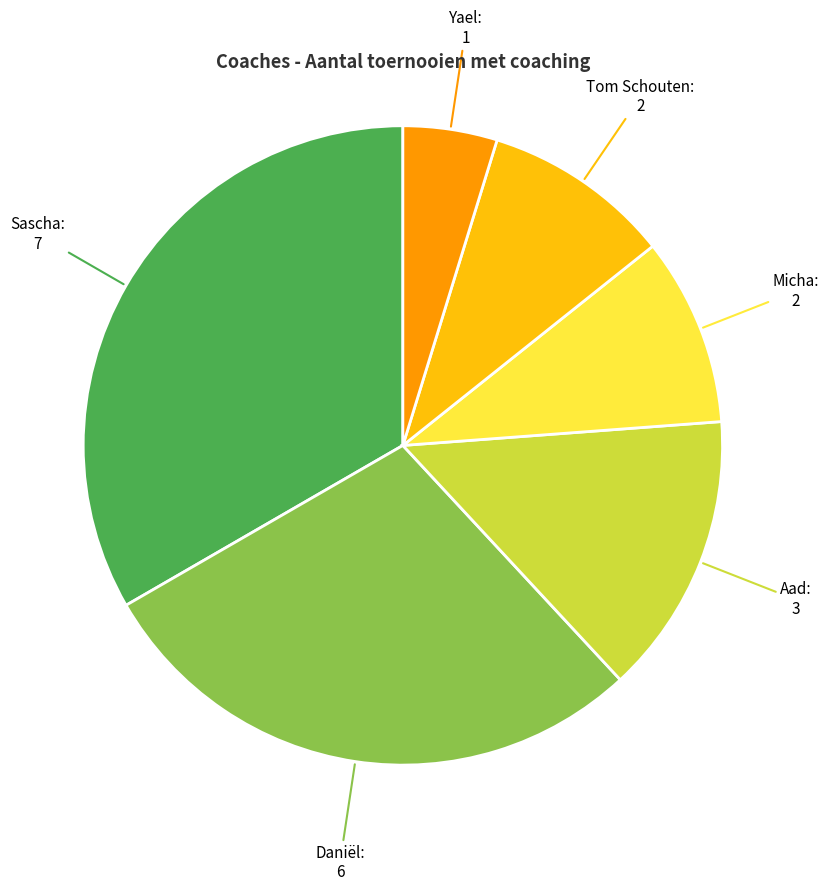

Is there any slice that represents more than half of the pie?

No